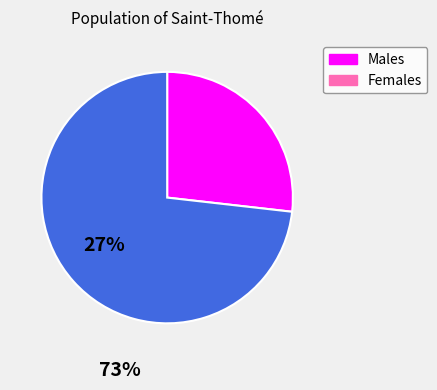

Is there a majority slice in this chart?

Yes